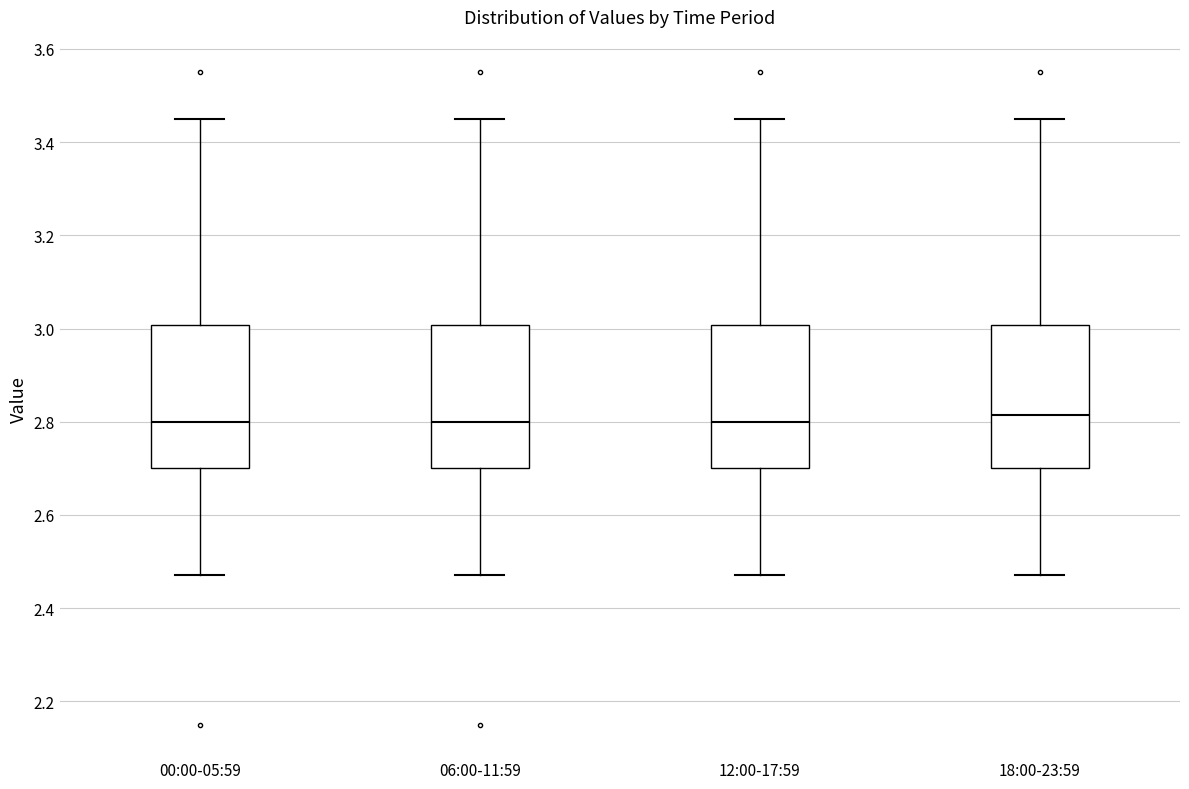

Reading left to right, transcribe this box plot: for each box, give where its median line is, the range the box spans, and where its two whiskers end, as read against the y-axis. The values are not printed on the chart, so give them approximately, as read against the axis.

00:00-05:59: median 2.80, box 2.70 to 3.00, whiskers 2.48 to 3.46
06:00-11:59: median 2.80, box 2.70 to 3.00, whiskers 2.48 to 3.46
12:00-17:59: median 2.80, box 2.70 to 3.00, whiskers 2.48 to 3.46
18:00-23:59: median 2.82, box 2.70 to 3.00, whiskers 2.48 to 3.46